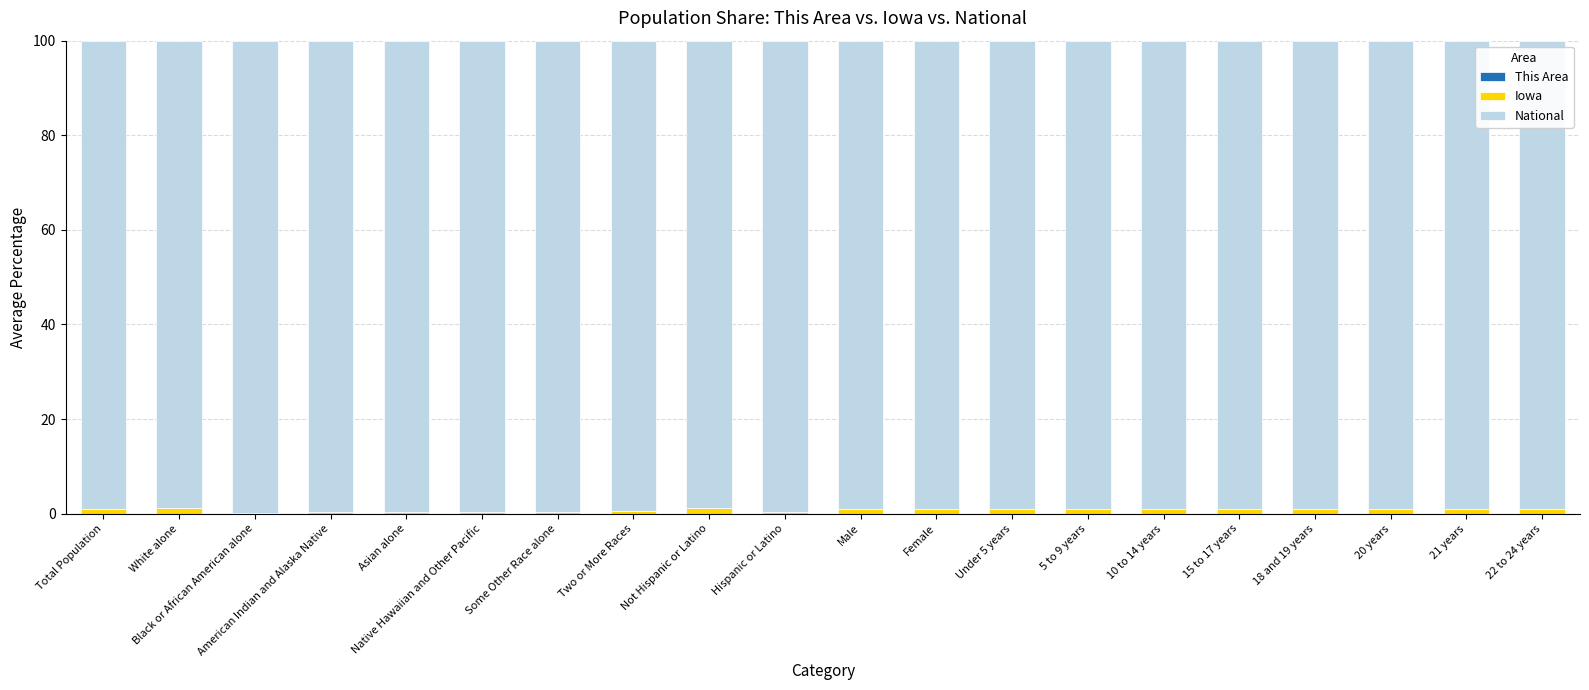

At which category is the sum across all series the highest?

White alone